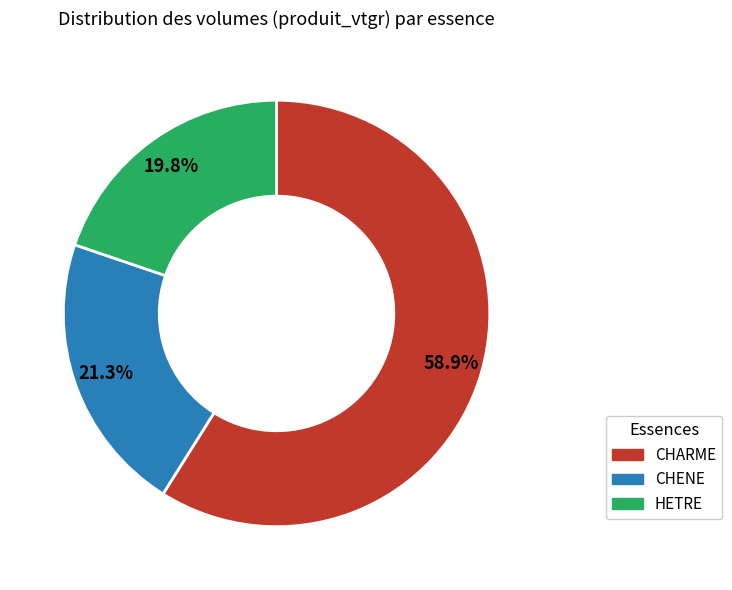

Which slice is the smallest?

HETRE